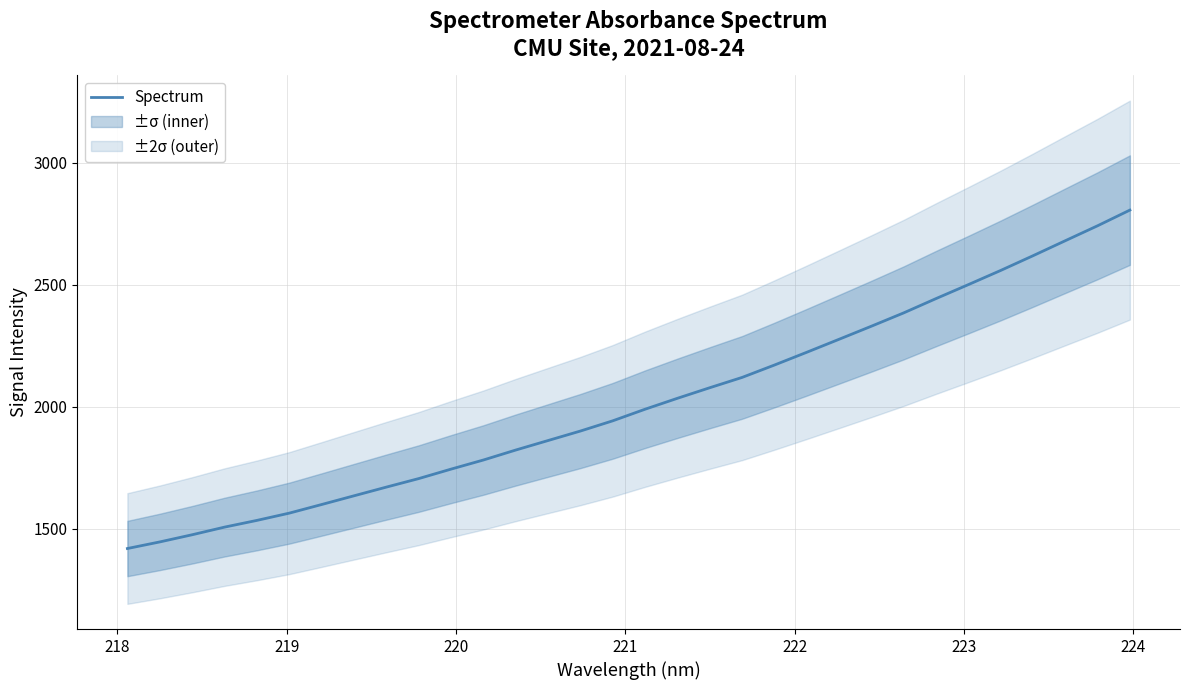

Reading left to right, what are all the values shown in this chart?

1418.3	1445.4	1474.7	1506.0	1533.6	1563.4	1598.7	1634.5	1670.1	1705.0	1743.8	1781.2	1822.1	1861.1	1900.0	1942.0	1989.5	2034.3	2077.6	2119.9	2170.6	2223.0	2276.3	2329.8	2384.5	2443.1	2500.3	2558.4	2618.7	2680.3	2741.6	2805.8